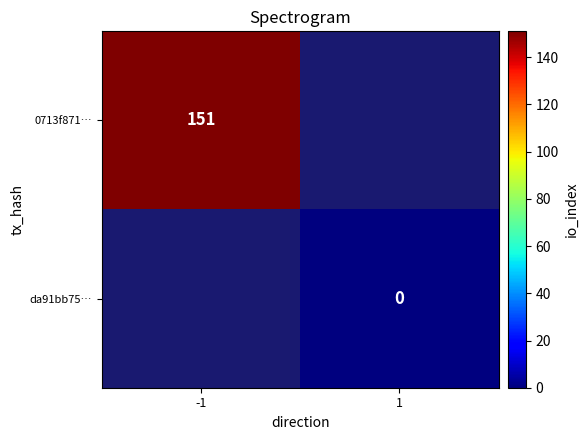

What is the maximum value shown in the chart?

151.0